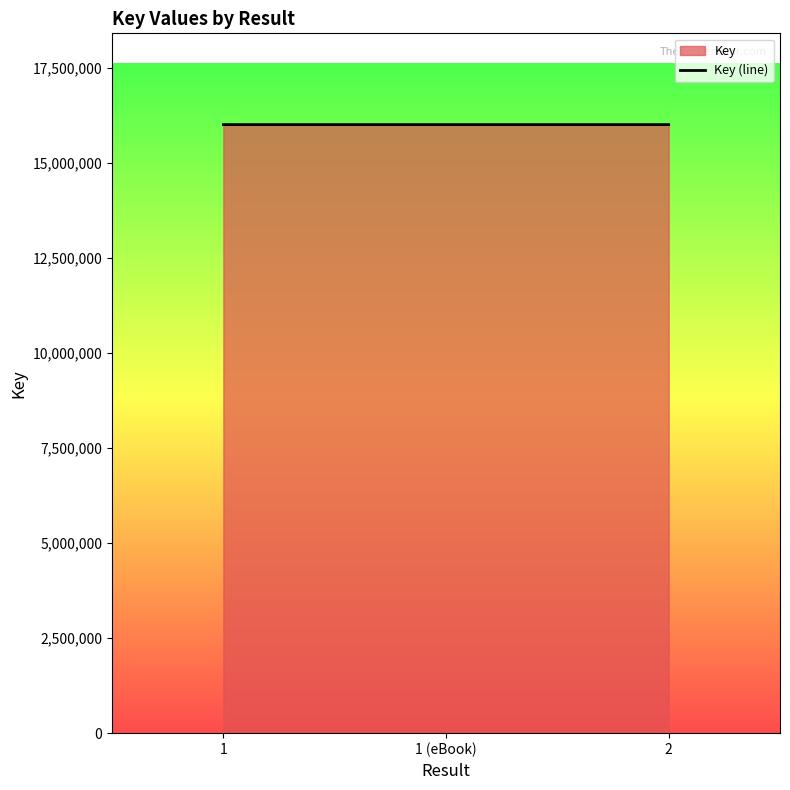

At which category does the chart reach its minimum across all series?

2